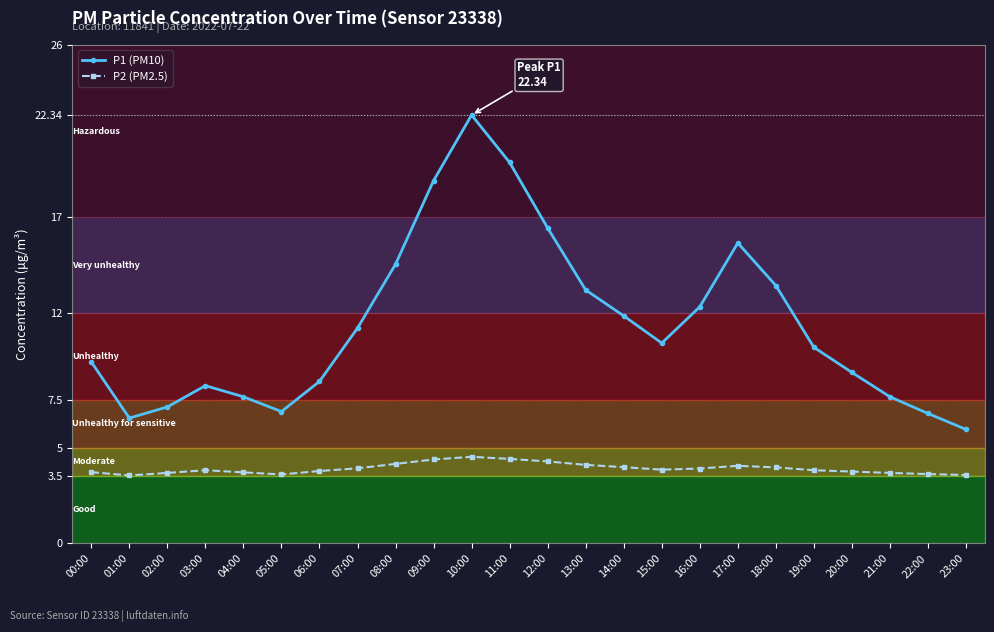

How many interior local valleys does the P1 (PM10) series have?

3